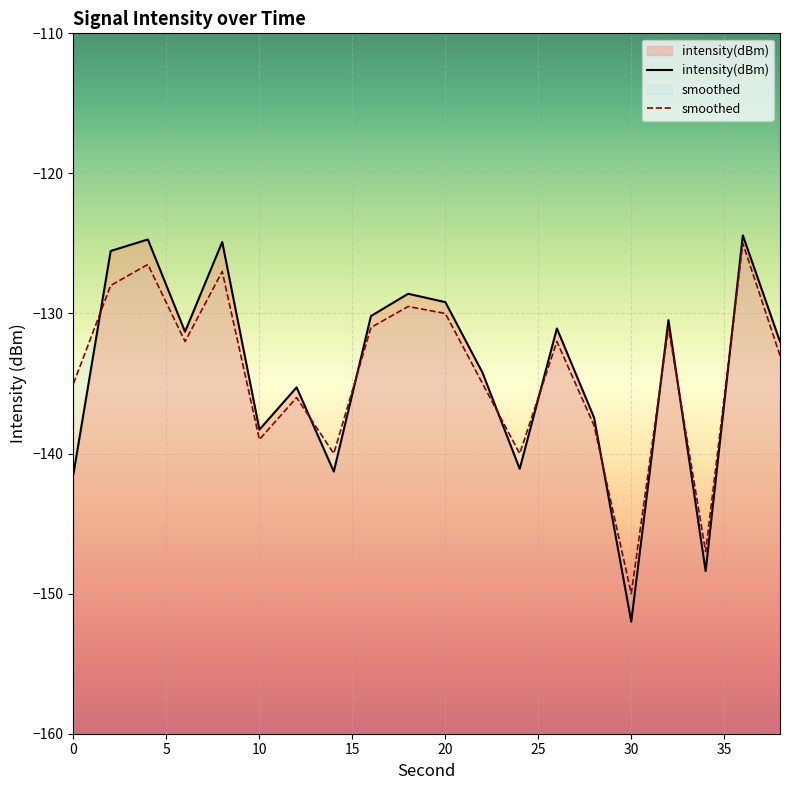

What is the difference between the maximum and minimum values in the smoothed series?

25.0